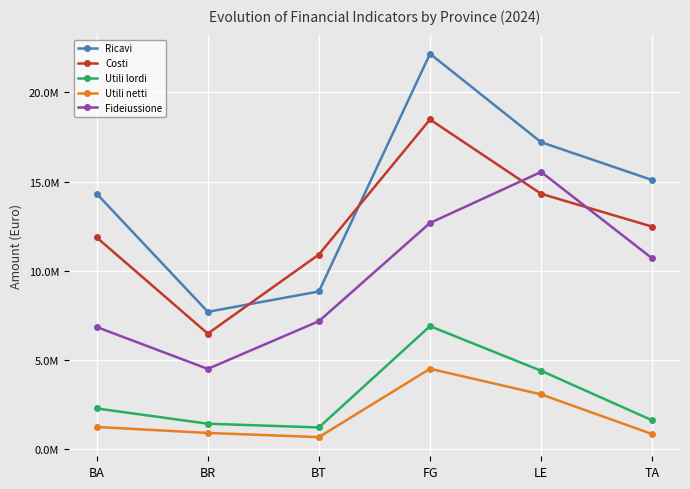

True or false: Costi has a value of 5251573.3 at BT.

False